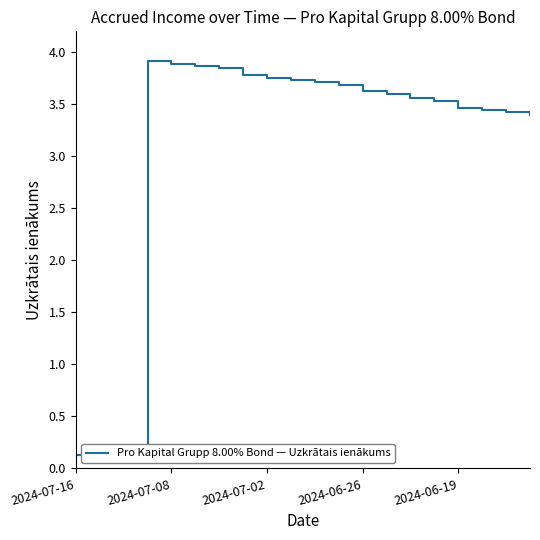

How many values exceed 3?

17